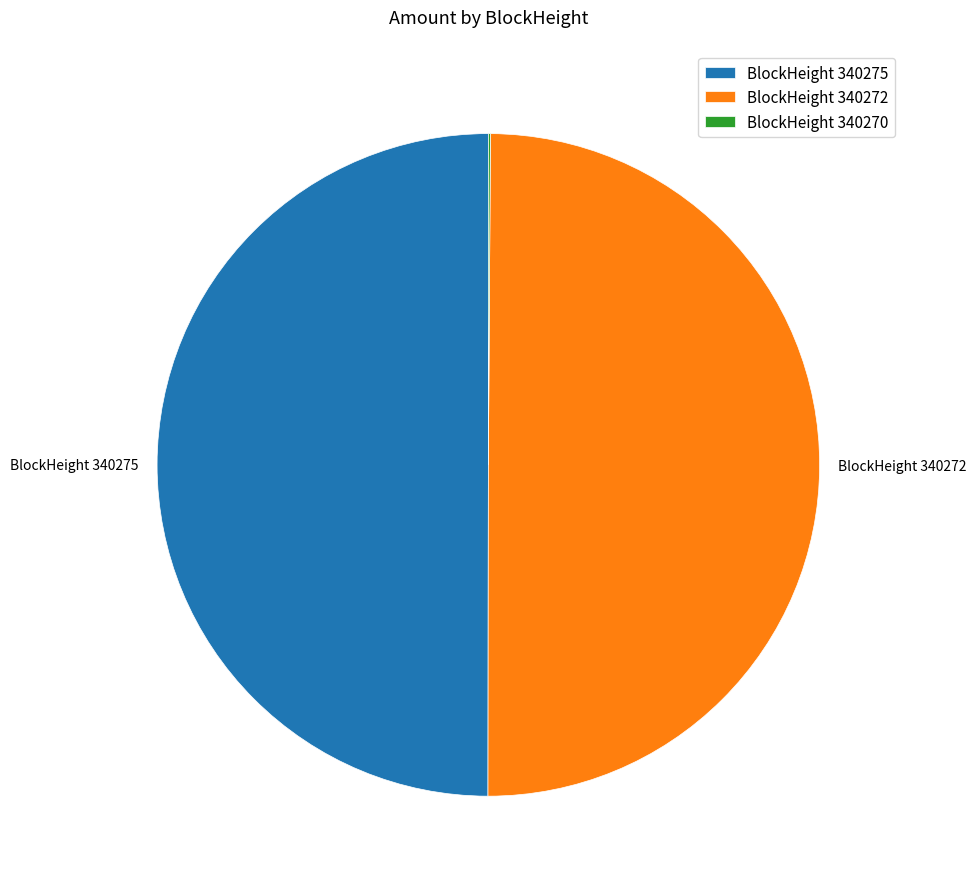

Is it true that BlockHeight 340272 is 40% of the pie?

False